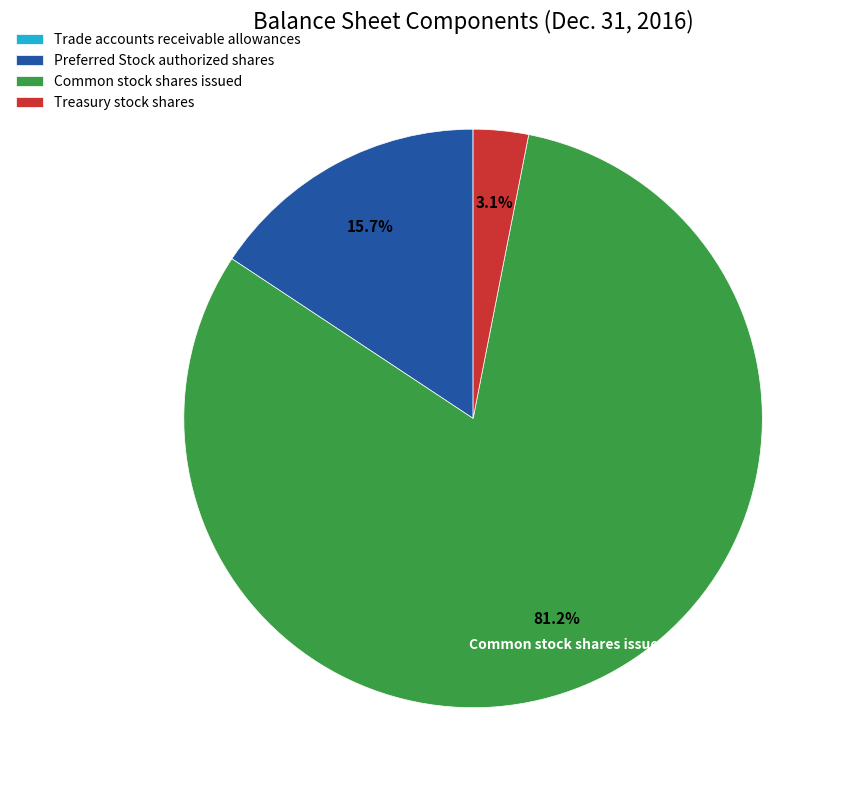

To the nearest percent, what portion does Treasury stock shares represent?

3%